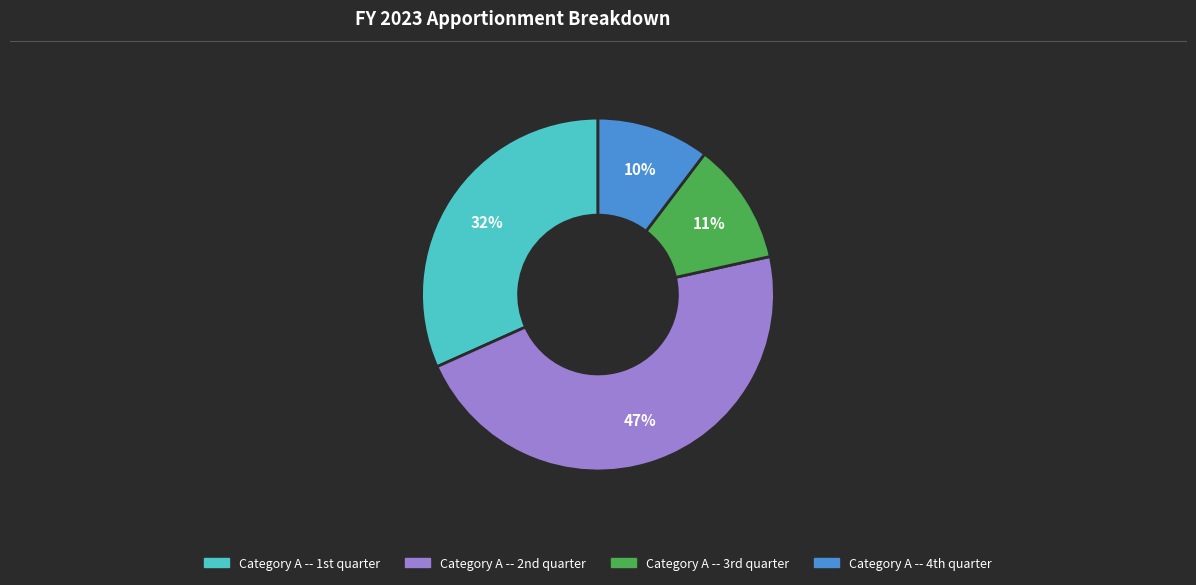

Count the number of slices in the pie.

4